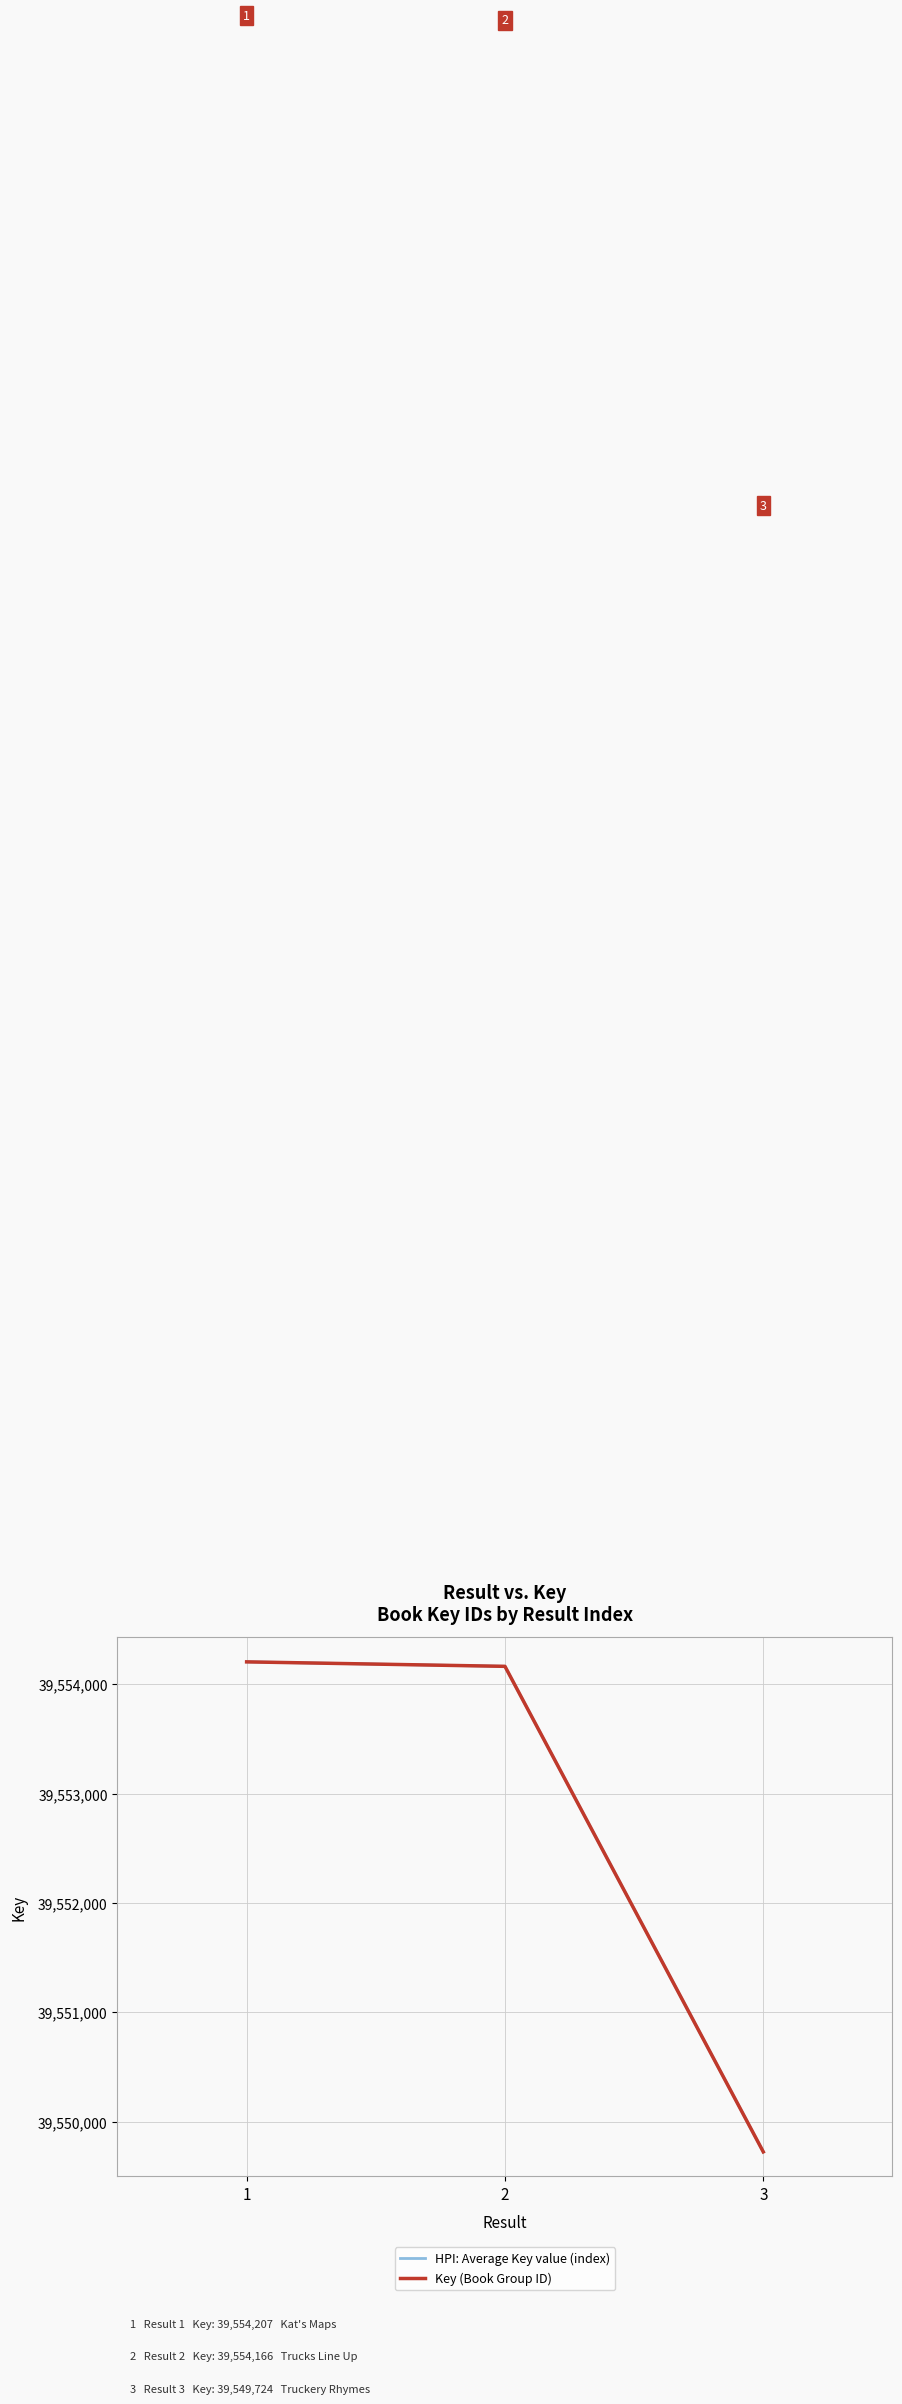

Is this an area chart (filled region under the line)?

No